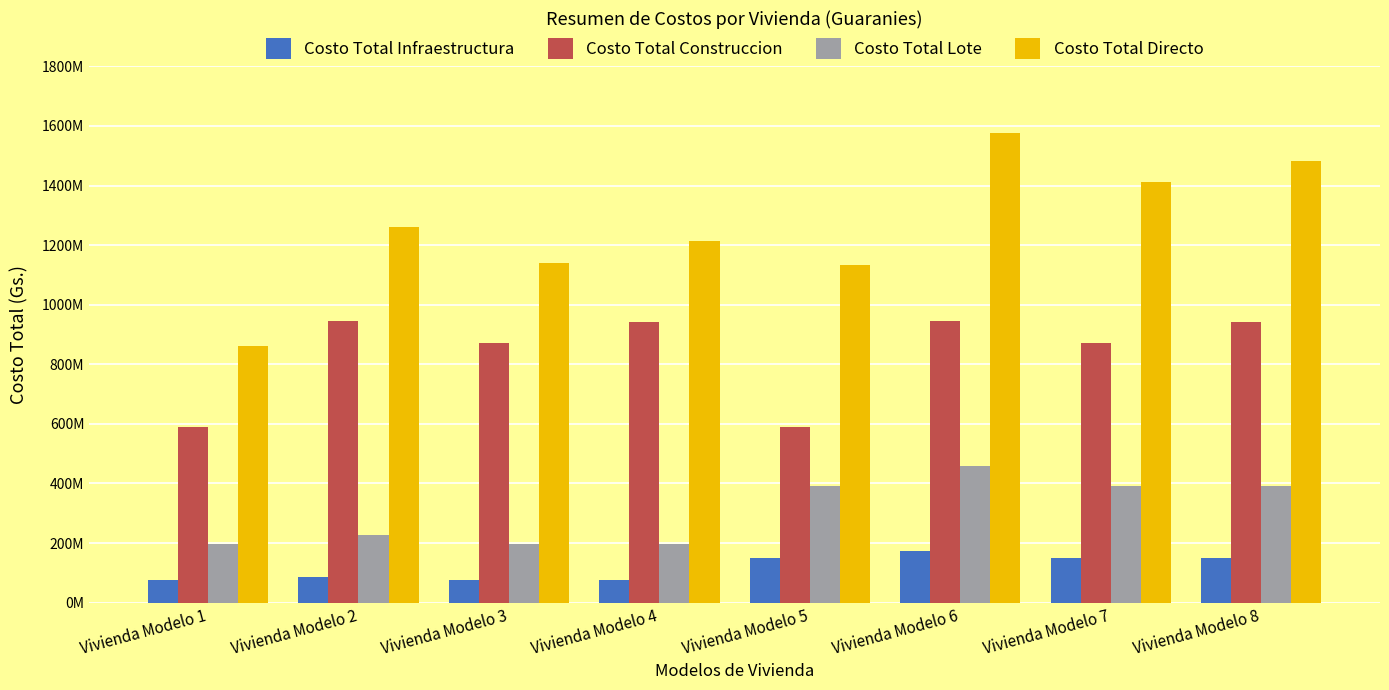

What are all the series names shown in the legend?

Costo Total Infraestructura, Costo Total Construccion, Costo Total Lote, Costo Total Directo